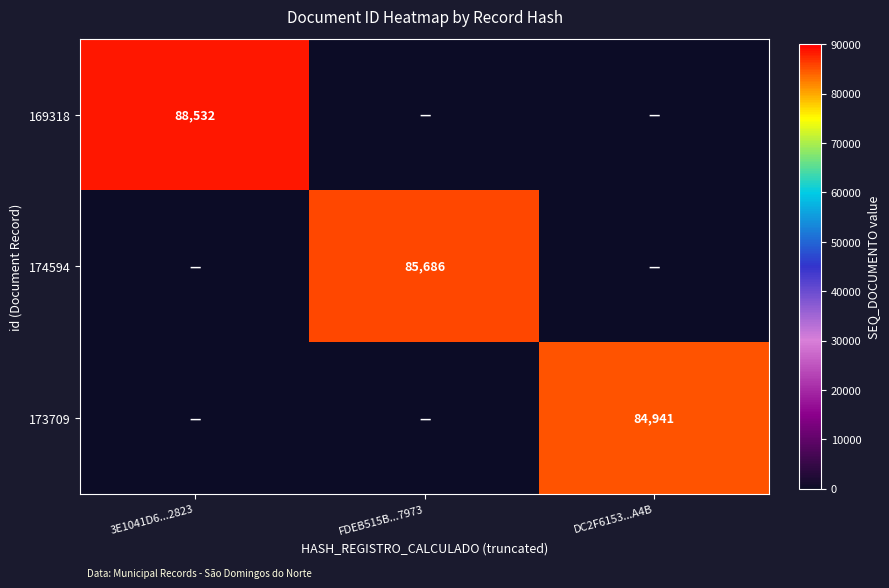

Is it true that 173709 equals 41066 at DC2F6153...A4B?

False